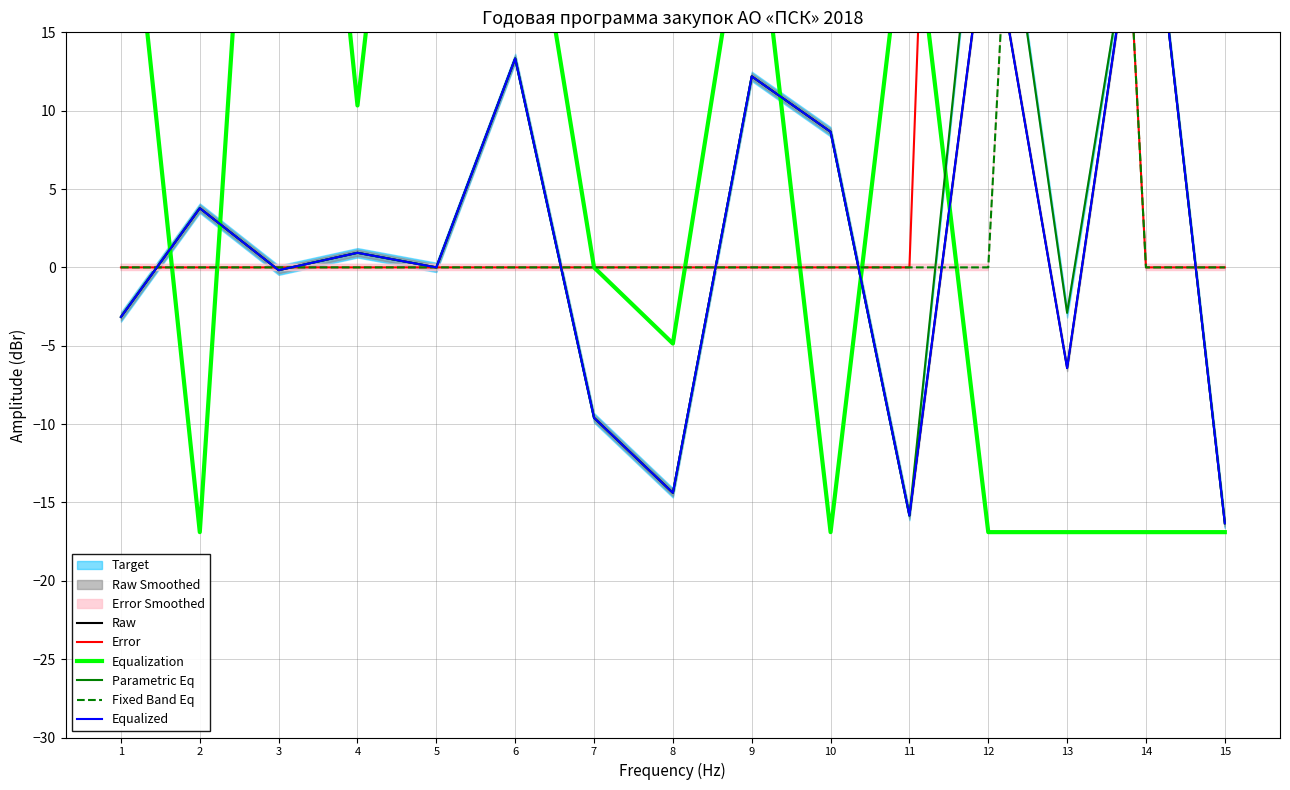

Which has a higher value, 8 or 11?

8